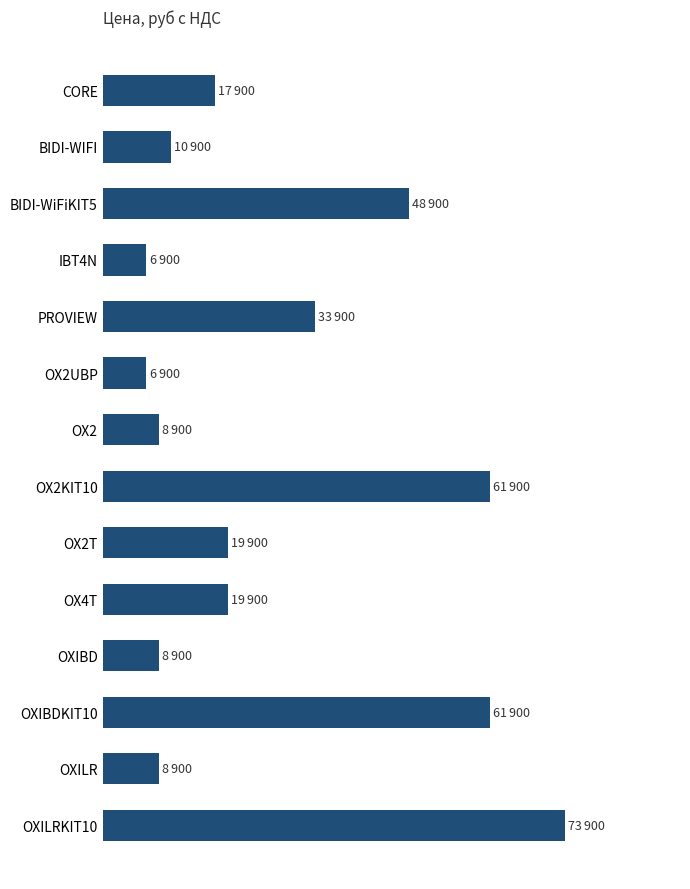

What is the sum of all values?

389600